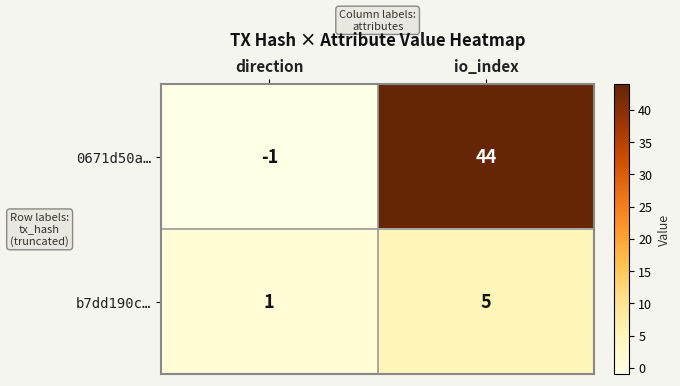

Which category has the lowest value in the b7dd190c… series?

direction